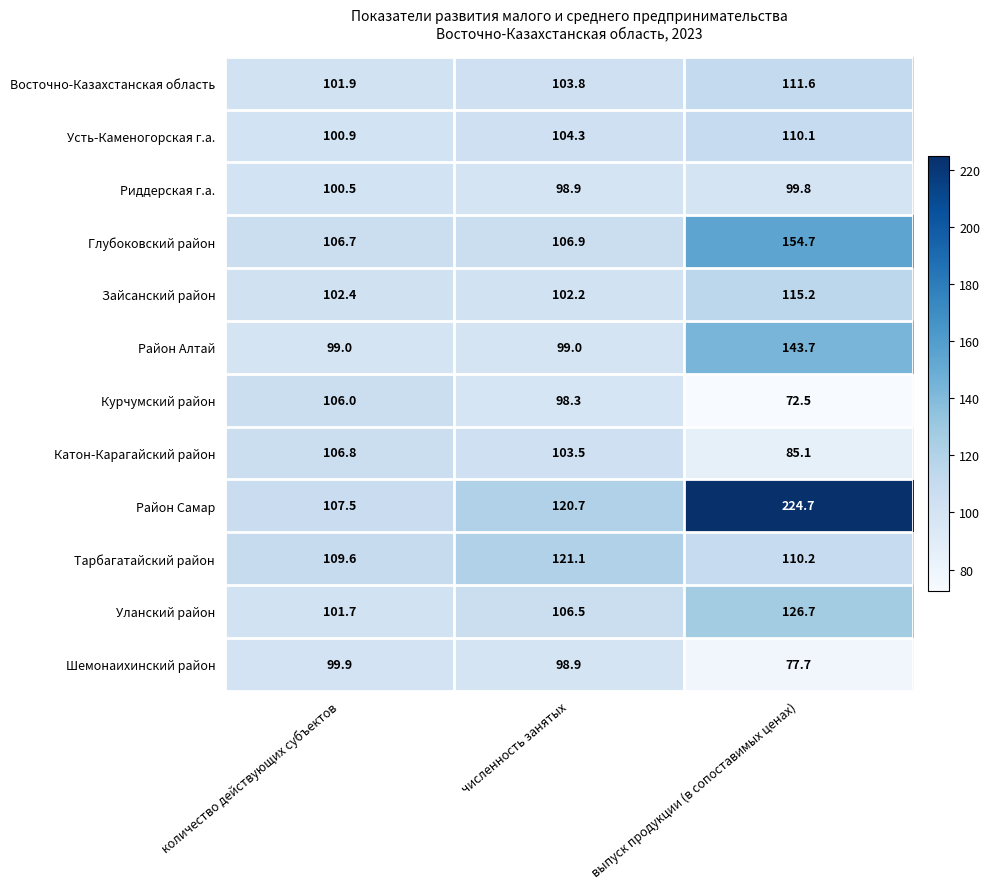

Where is Риддерская г.а. nearest to the value 99?

численность занятых